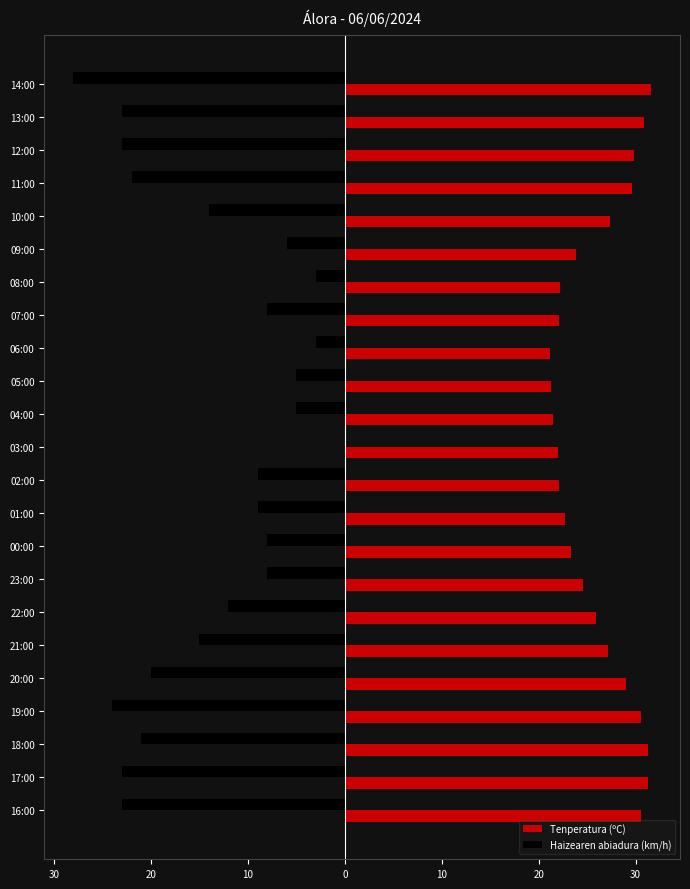

Reading left to right, extract all data points from this chart.

Tenperatura (ºC): 31.6	30.9	29.8	29.6	27.4	23.9	22.2	22.1	21.2	21.3	21.5	22.0	22.1	22.7	23.3	24.6	25.9	27.2	29.0	30.6	31.3	31.3	30.6
Haizearen abiadura (km/h): -28.0	-23.0	-23.0	-22.0	-14.0	-6.0	-3.0	-8.0	-3.0	-5.0	-5.0	0.0	-9.0	-9.0	-8.0	-8.0	-12.0	-15.0	-20.0	-24.0	-21.0	-23.0	-23.0